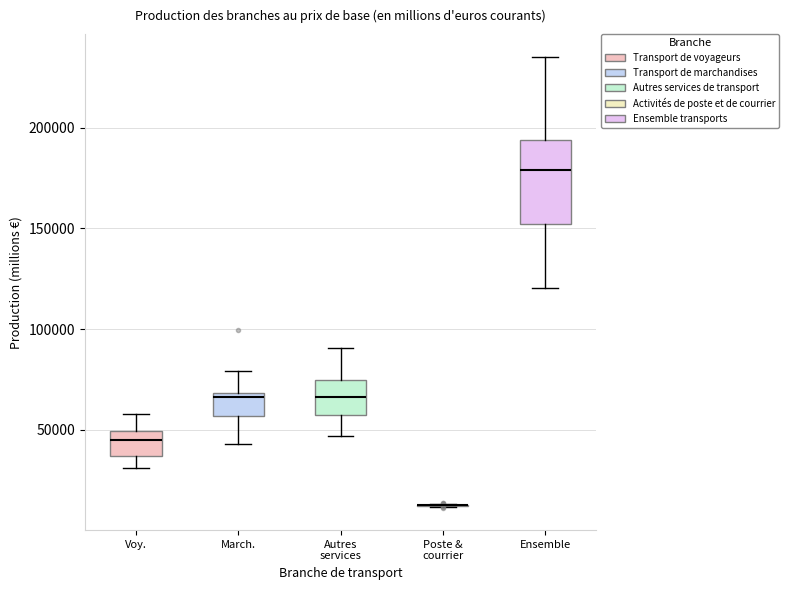

Reading left to right, read every box against the y-axis: the position of its median line, the range the box covers, and the ends of its whiskers. The values are not printed on the chart, so give them approximately, as read against the axis.

Voy.: median 45000, box 35000 to 50000, whiskers 30000 to 60000
March.: median 65000, box 55000 to 70000, whiskers 45000 to 80000
Autres services: median 65000, box 55000 to 75000, whiskers 45000 to 90000
Poste & courrier: box collapsed to a line at 15000, whiskers 10000 to 15000
Ensemble: median 180000, box 150000 to 195000, whiskers 120000 to 235000